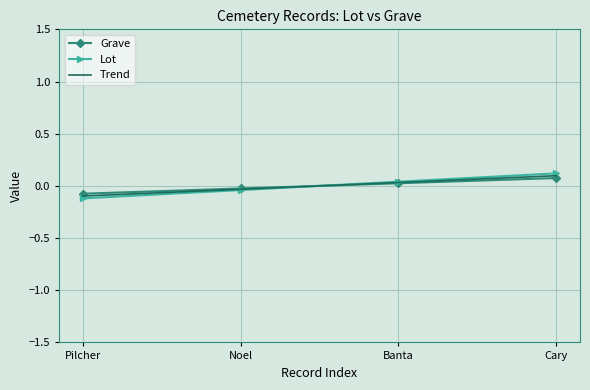

How many values in Lot are below zero?

2